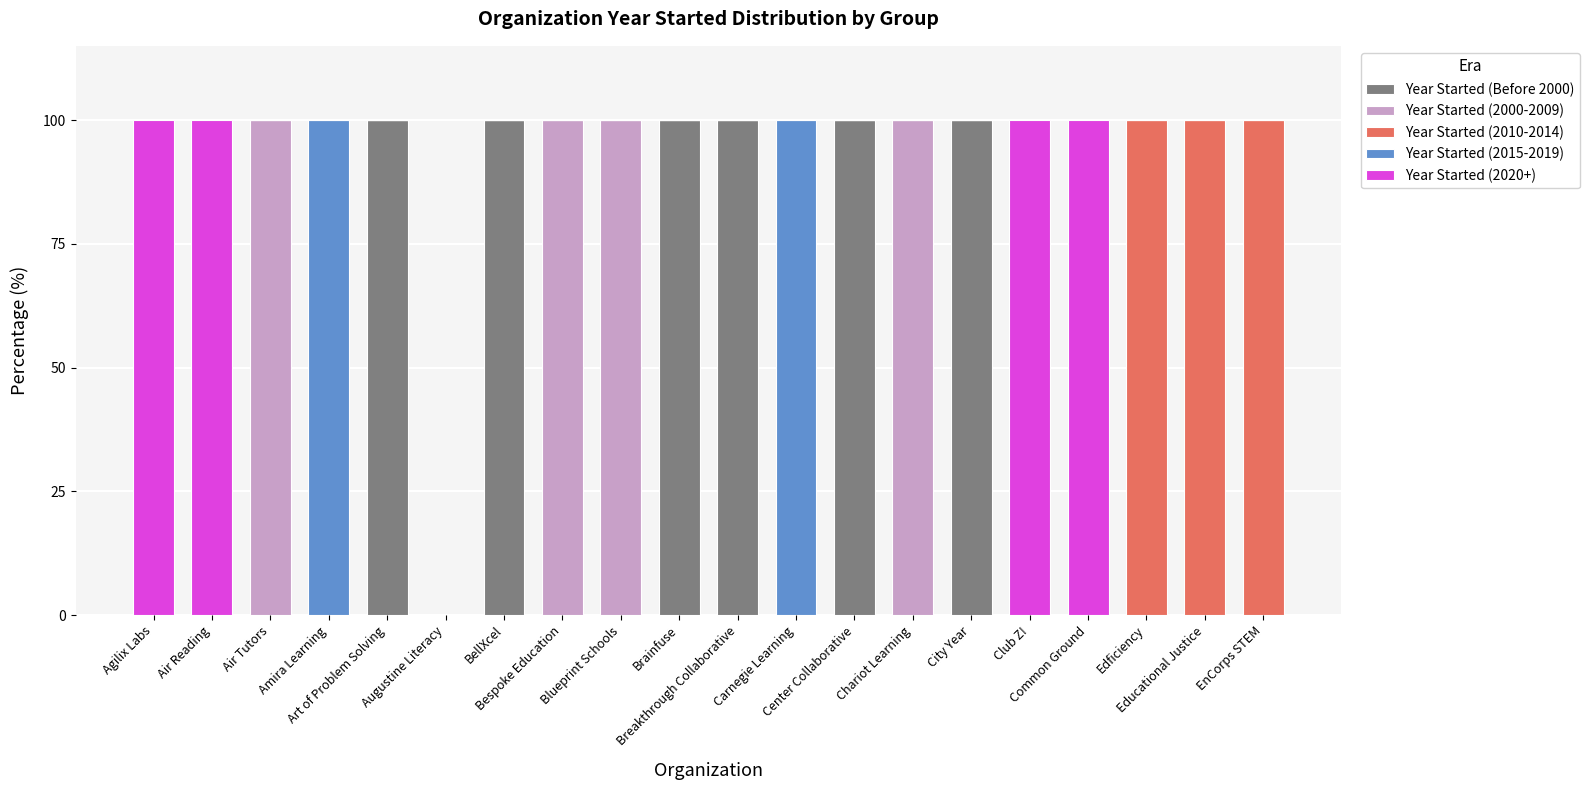

What is the maximum value for Year Started (Before 2000)?

100